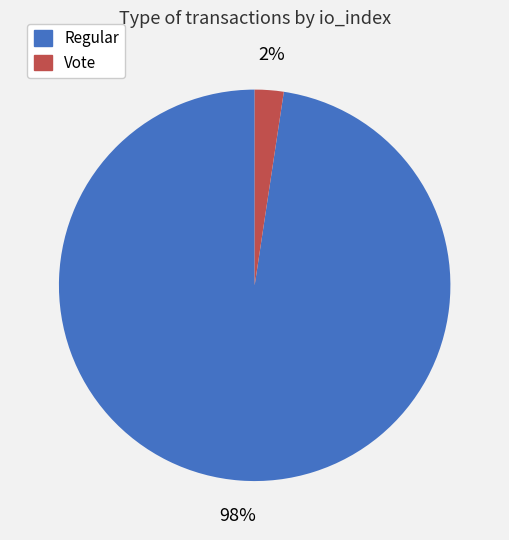

Combined, do Vote and Regular account for over 50%?

Yes